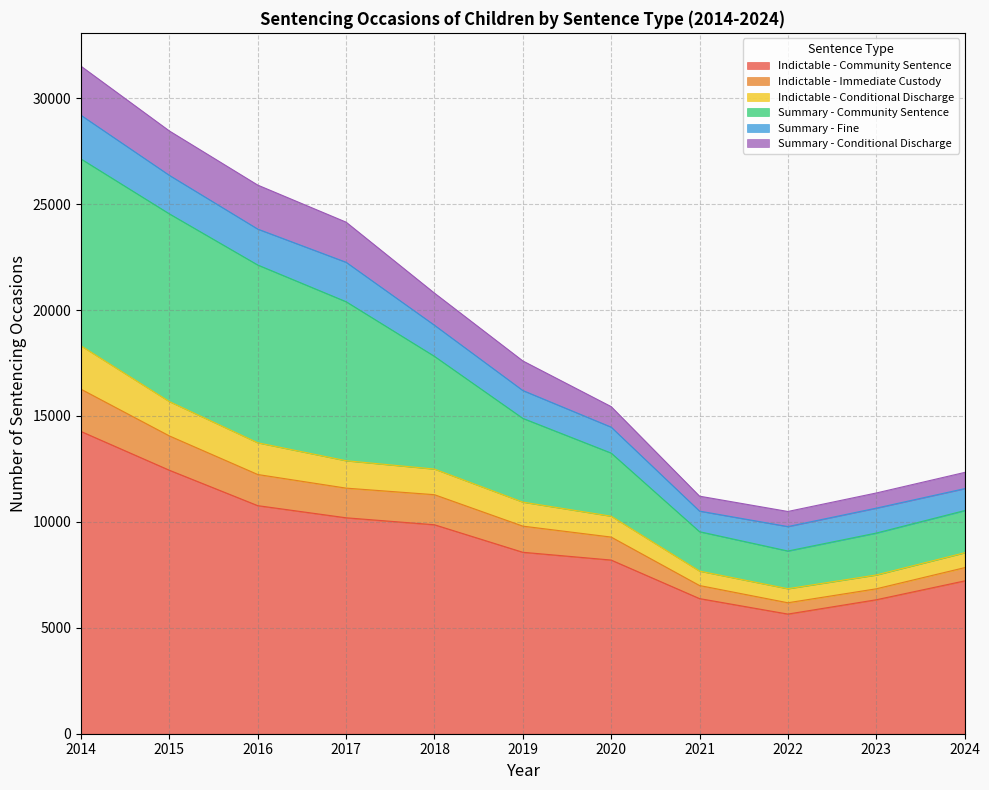

List the labels in order of Indictable - Conditional Discharge value, largest first.

2014, 2015, 2016, 2017, 2018, 2019, 2020, 2024, 2021, 2023, 2022